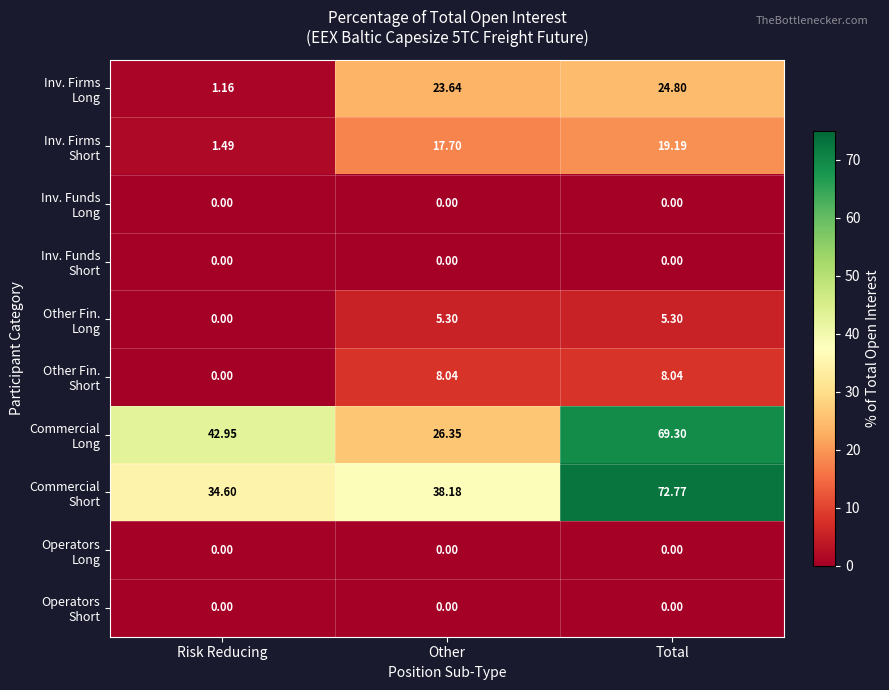

Count the number of categories in the chart.

3